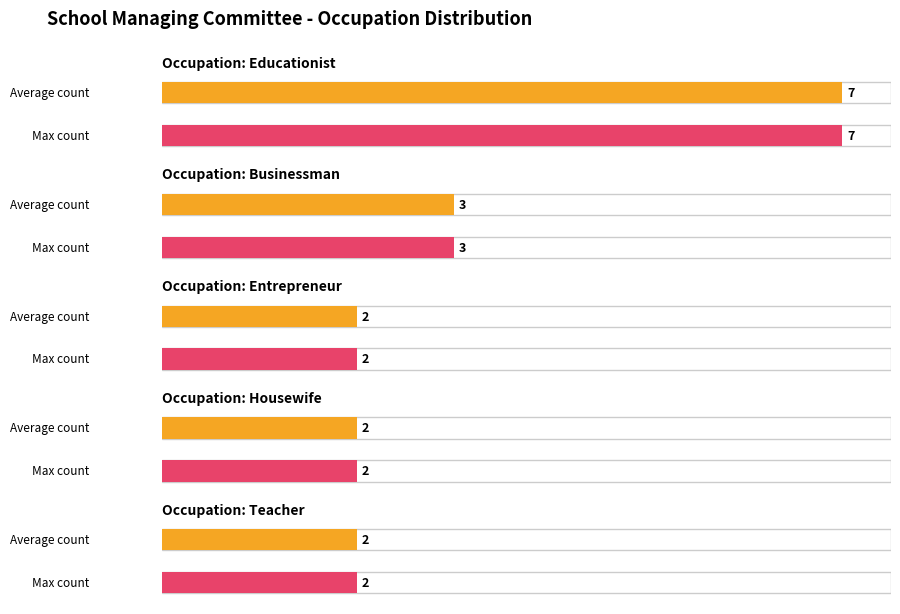

What is the sum of all Teacher values?

4